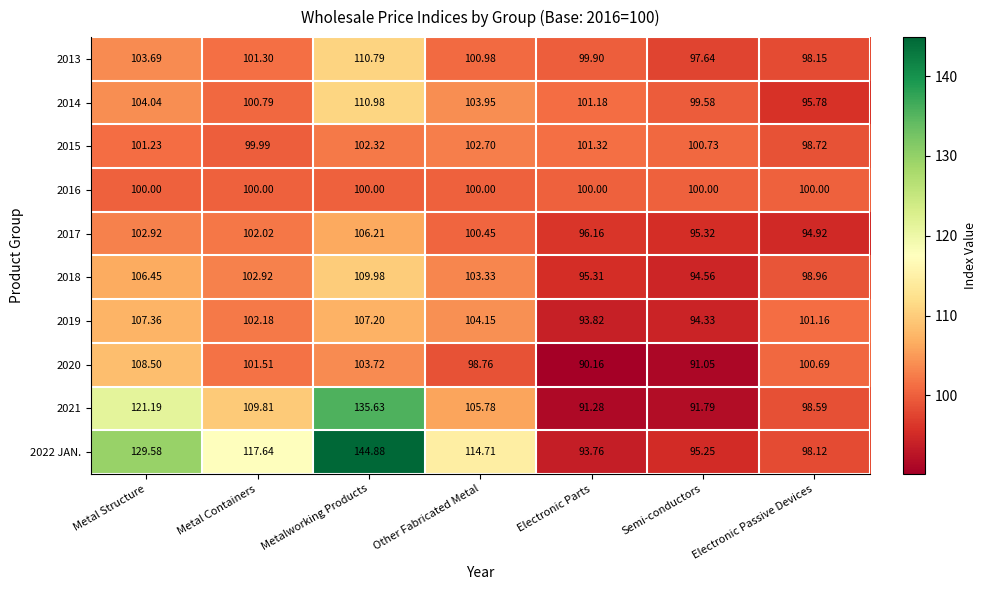

At how many categories does at least one series exceed 128?

2